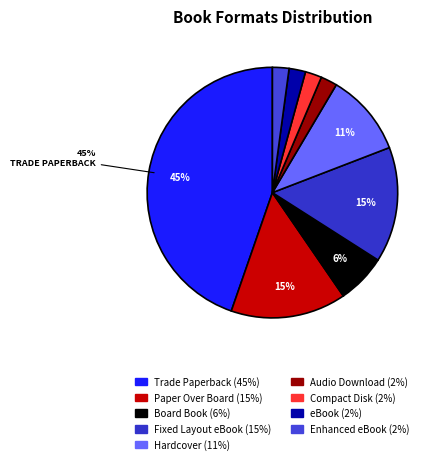

Which slice is the largest?

Trade Paperback